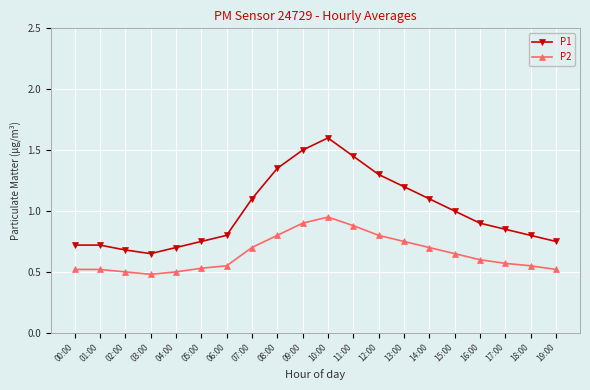

True or false: P2 has a value of 0.5 at 05:00.

True